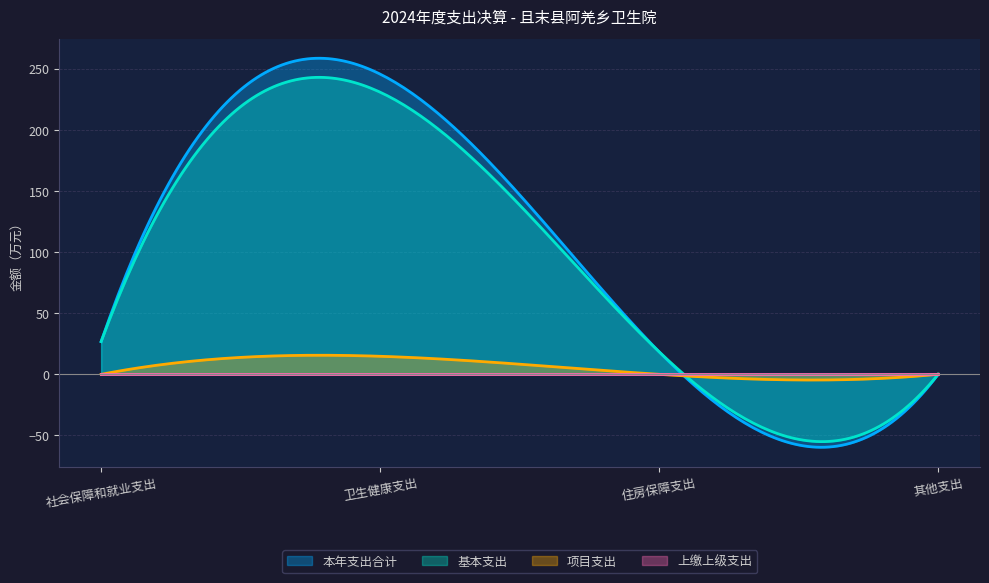

Read the 本年支出合计 value at 卫生健康支出.

245.5